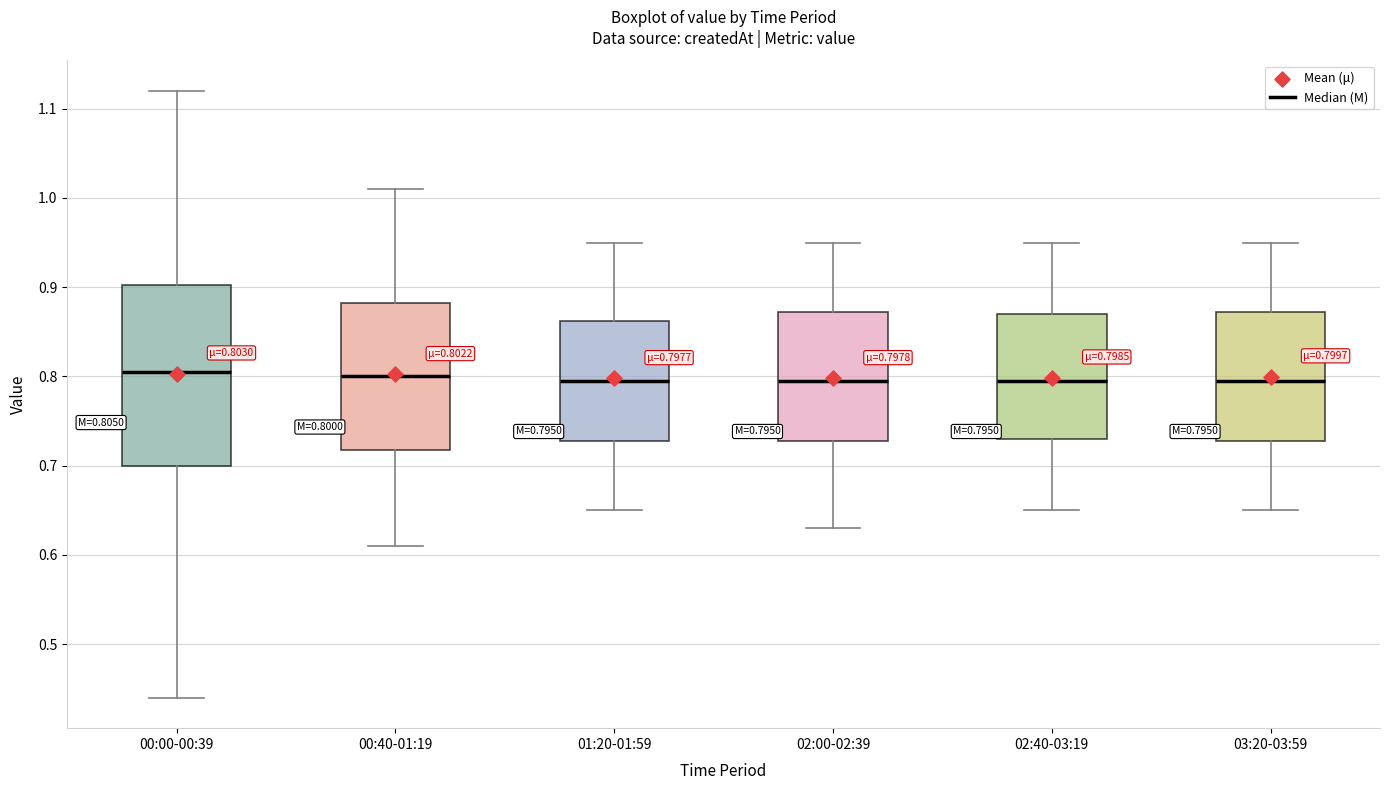

Comparing the boxes themselves (not the whiskers), which one is the tallest?

00:00-00:39